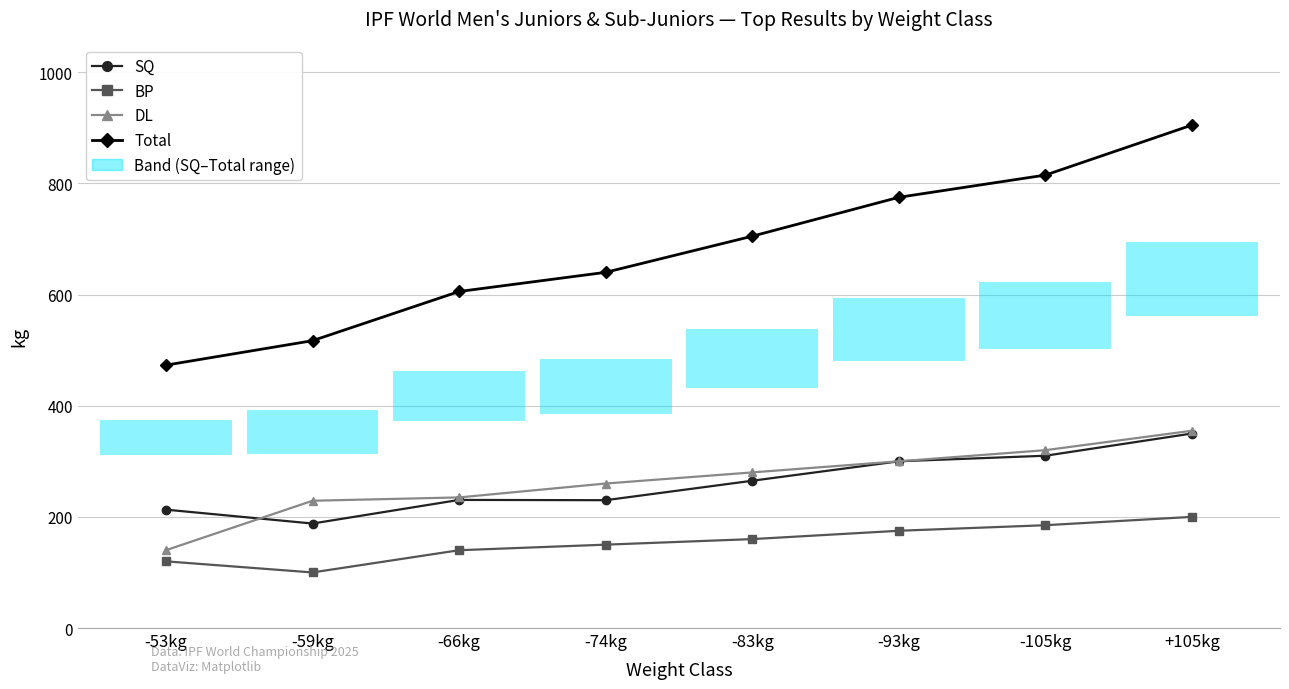

List the labels in order of SQ value, smallest first.

-59kg, -53kg, -74kg, -66kg, -83kg, -93kg, -105kg, +105kg